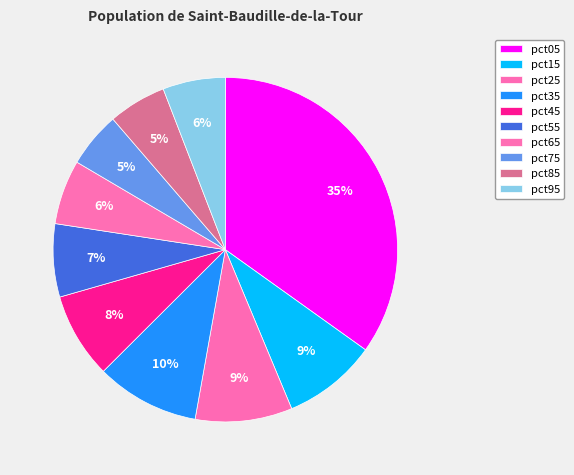

To the nearest percent, what percentage of the pie is pct85?

5%